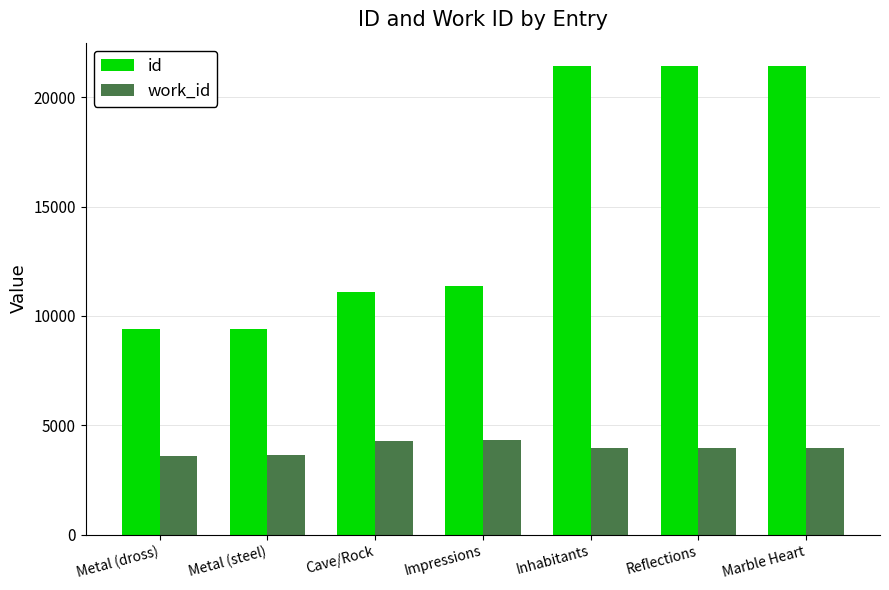

What is the difference between the highest and lowest values at Impressions?

7042